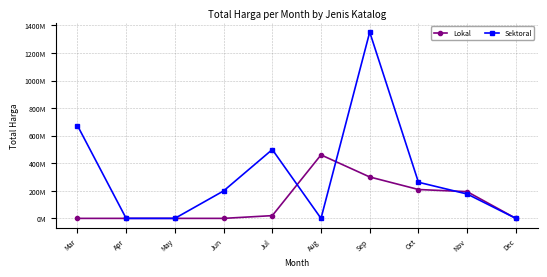

Which category has the lowest value across all series?

Mar